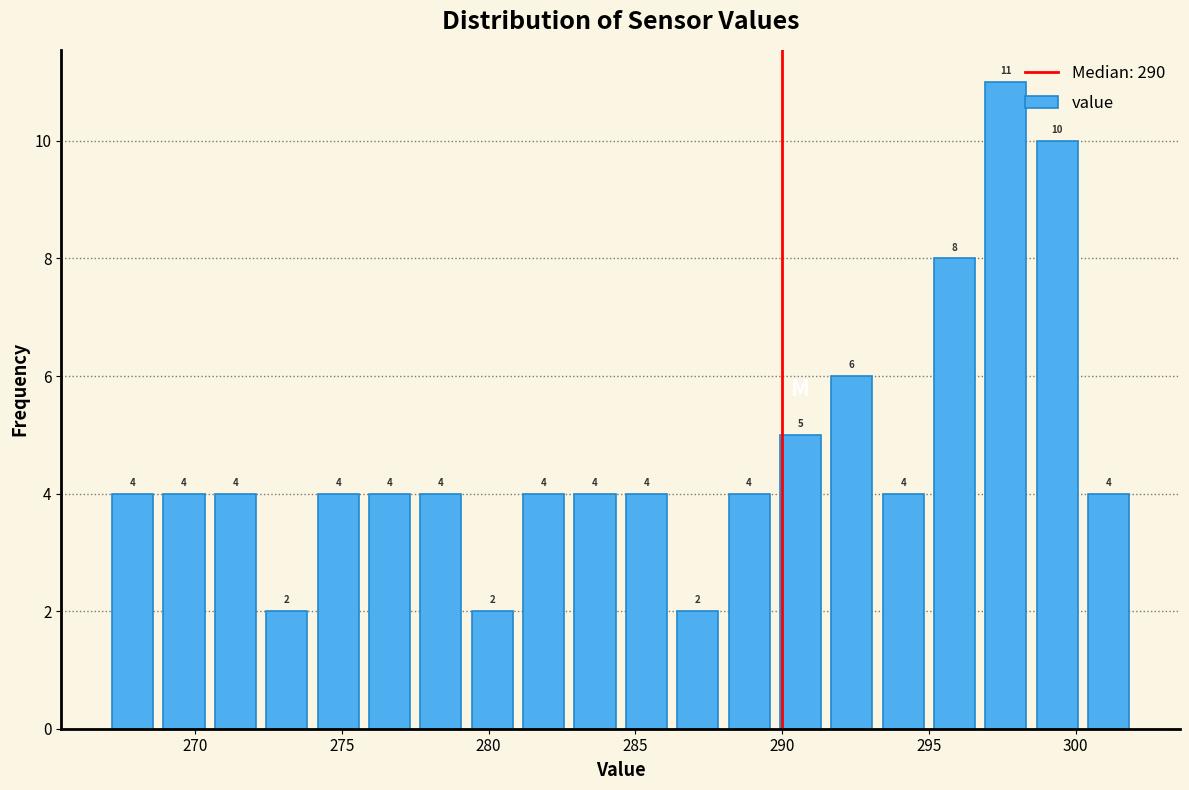

Read against the x-axis, roughly where is the centre of the tallest bar?

297.5